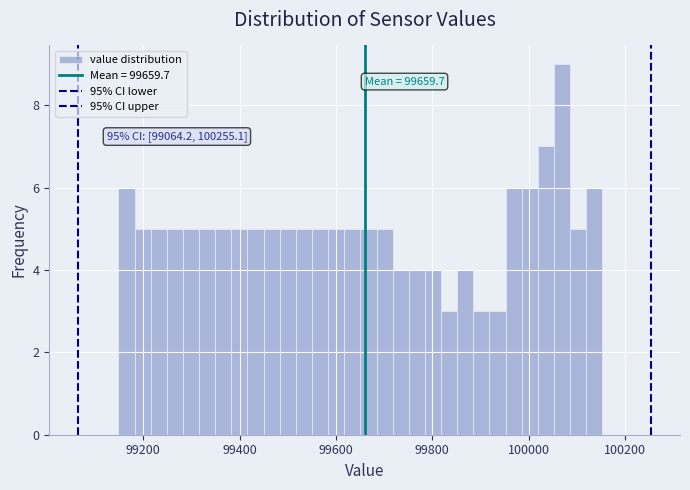

Around what value on the x-axis is the tallest bar? Give the approximate position of its centre, as read against the axis.

100060